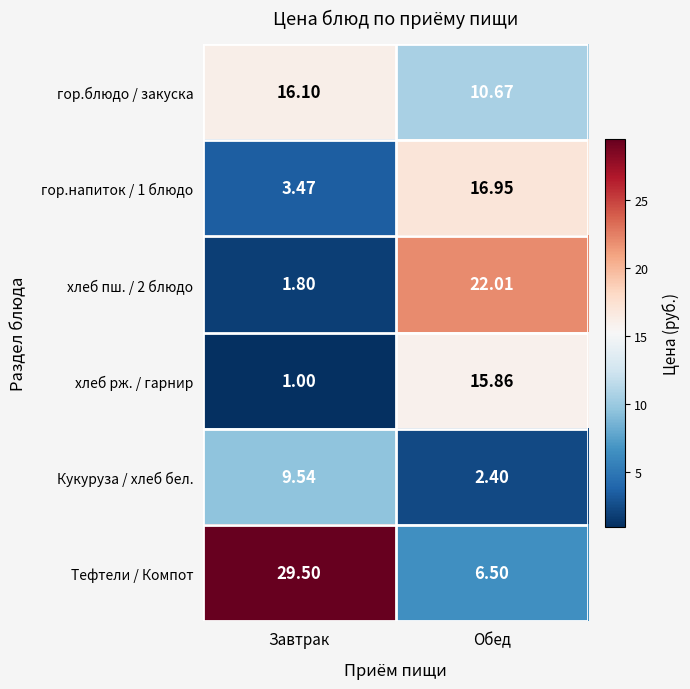

At which category is the sum across all series the highest?

Обед